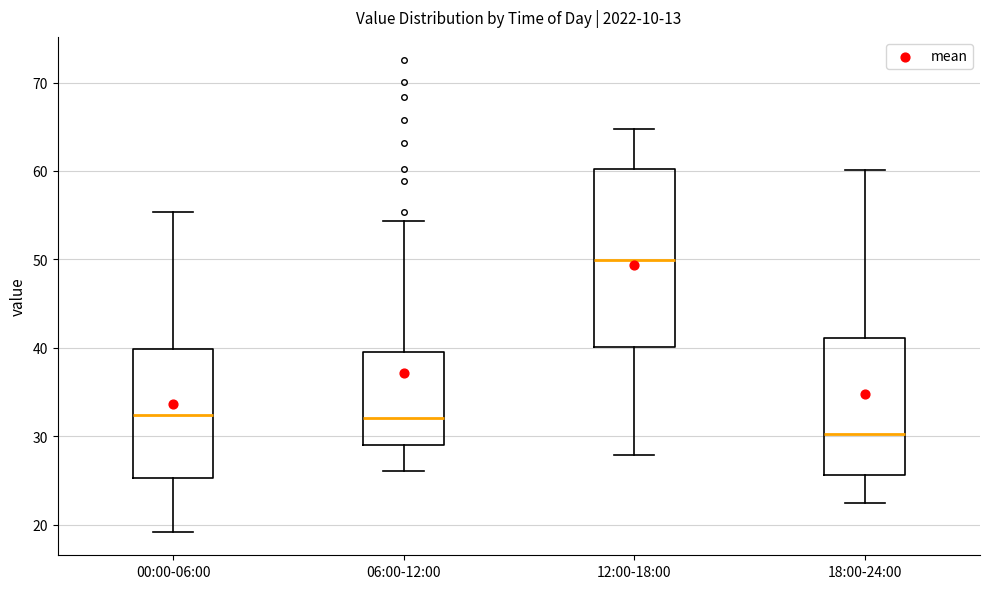

Which box's median line is the highest?

12:00-18:00